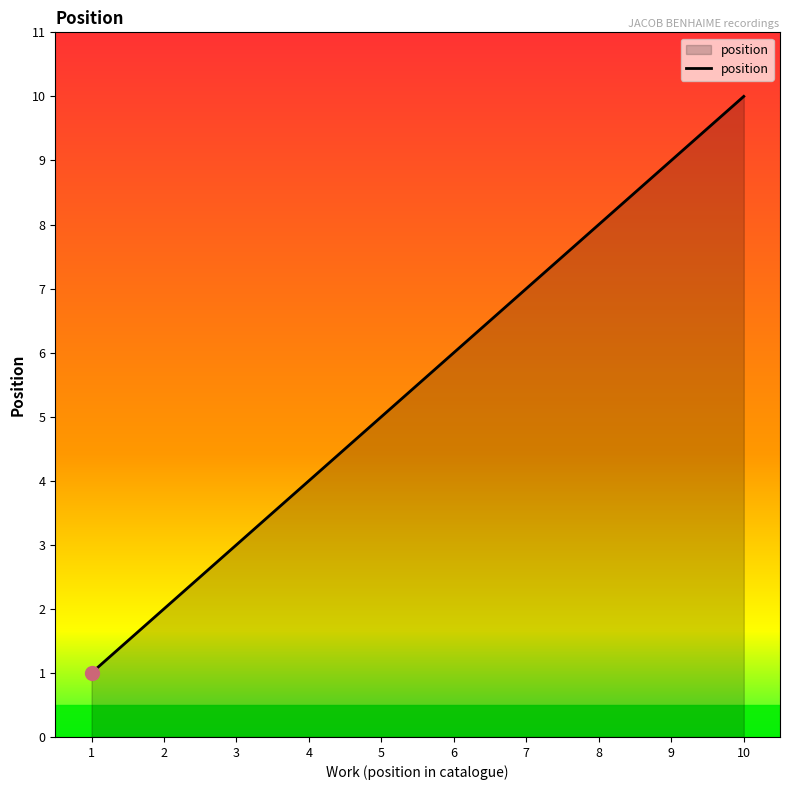

List the labels in order of value, smallest first.

1, 2, 3, 4, 5, 6, 7, 8, 9, 10